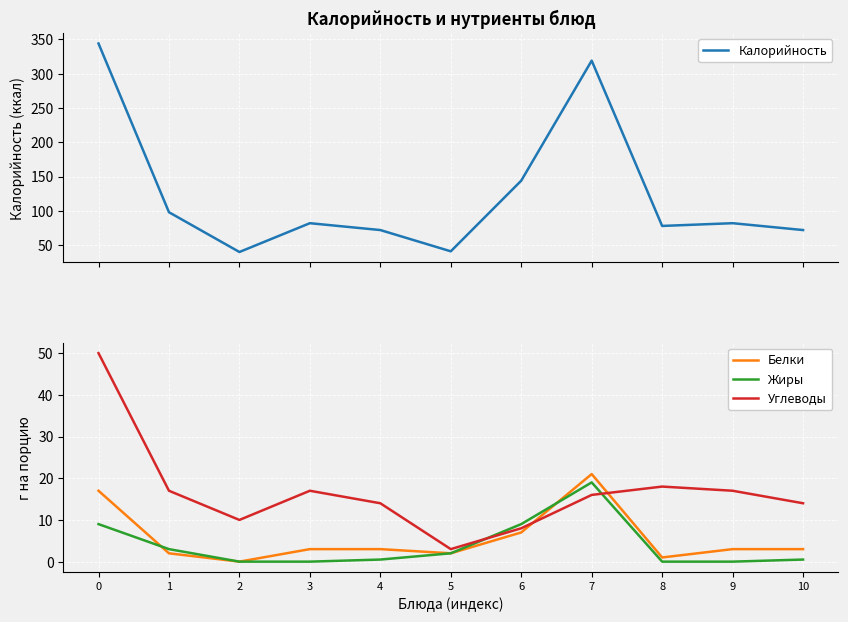

Between 4 and 8, which series saw the biggest shift?

Калорийность